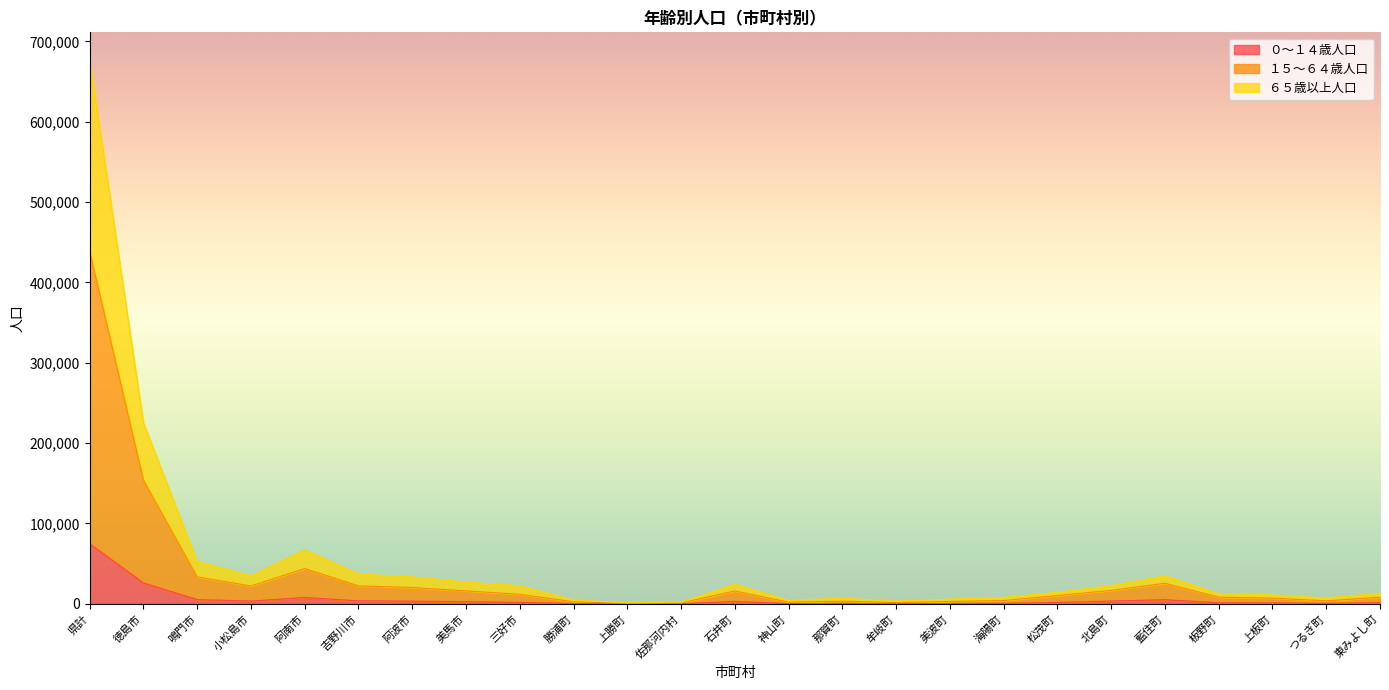

At which label is １５～６４歳人口 closest to 219690?

徳島市